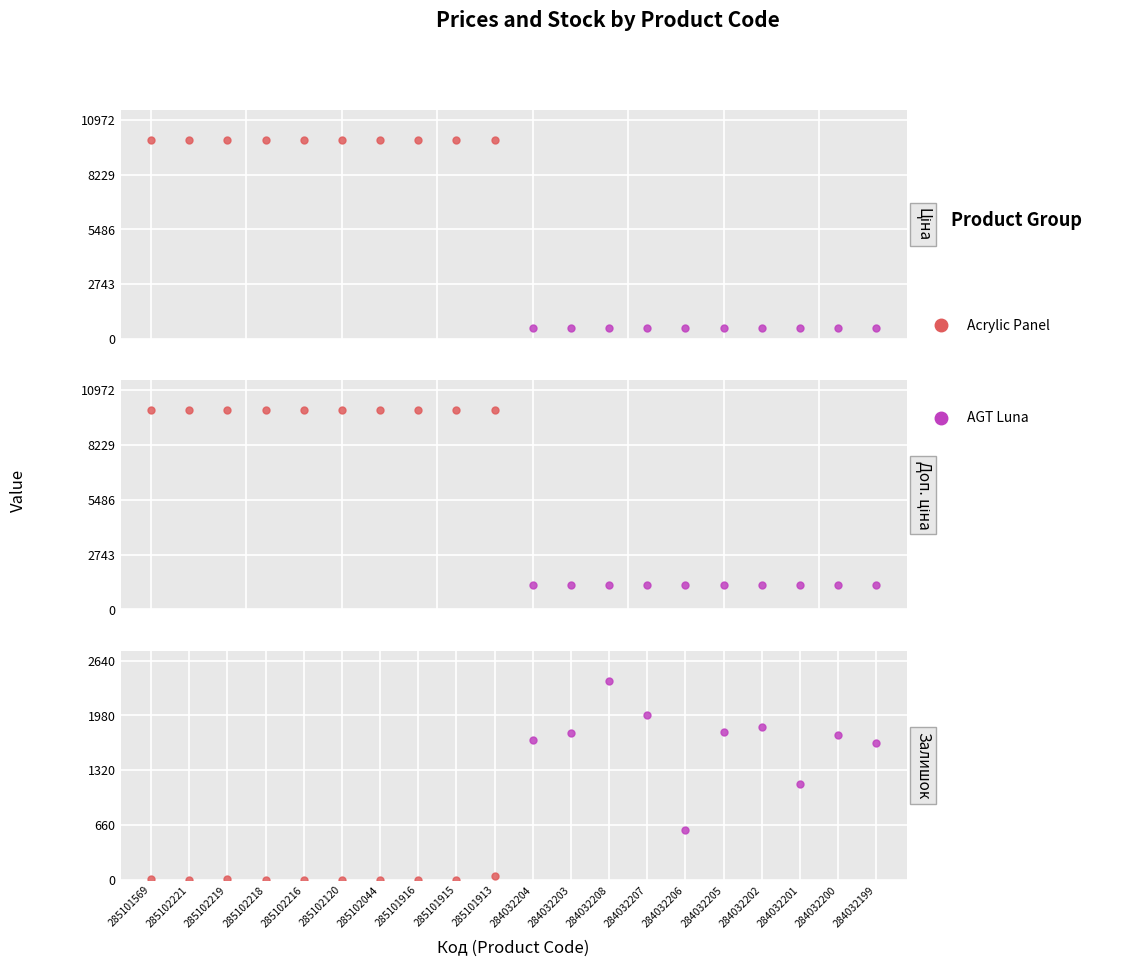

What is the label of the 5th point from the left?

285102216